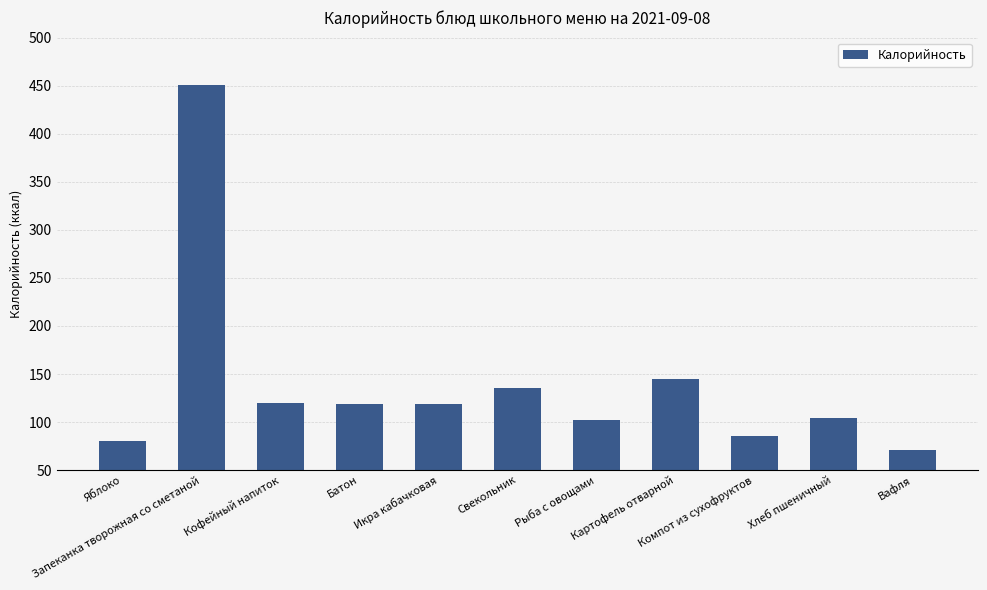

What position from the right is Хлеб пшеничный?

2